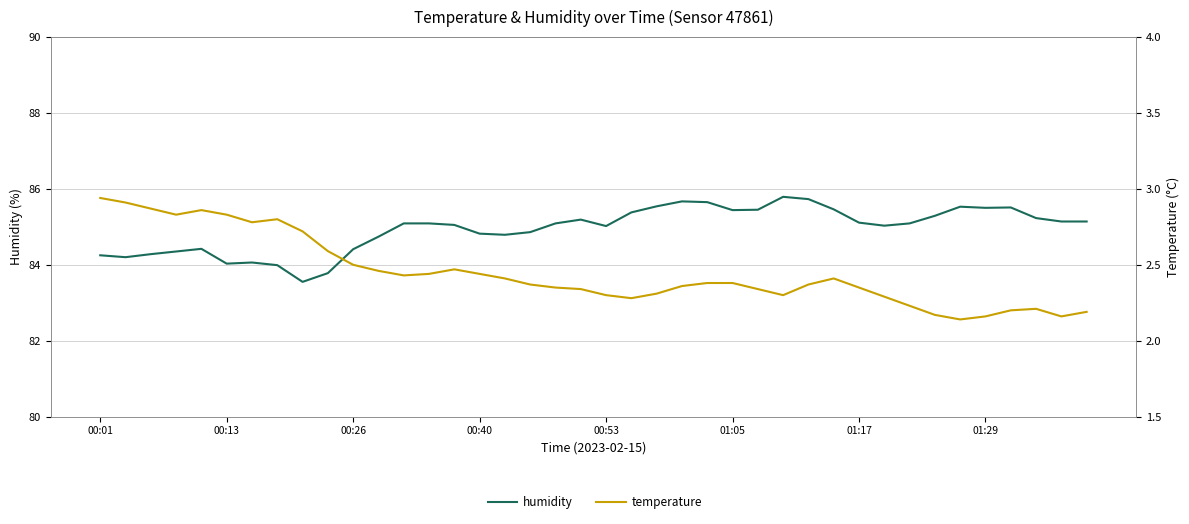

How many interior local valleys does the humidity series have?

8